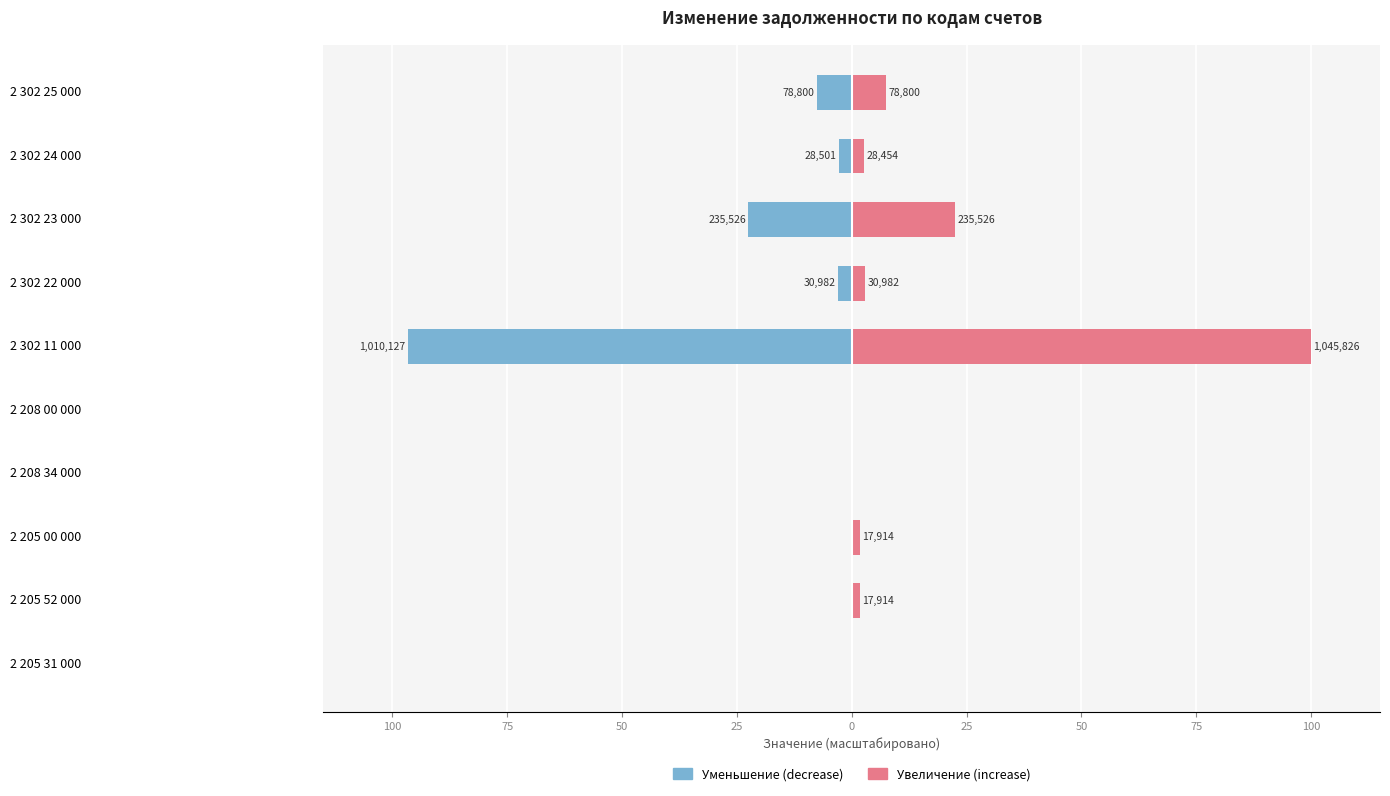

List the series in order of their overall mean, highest first.

Увеличение (increase), Уменьшение (decrease)